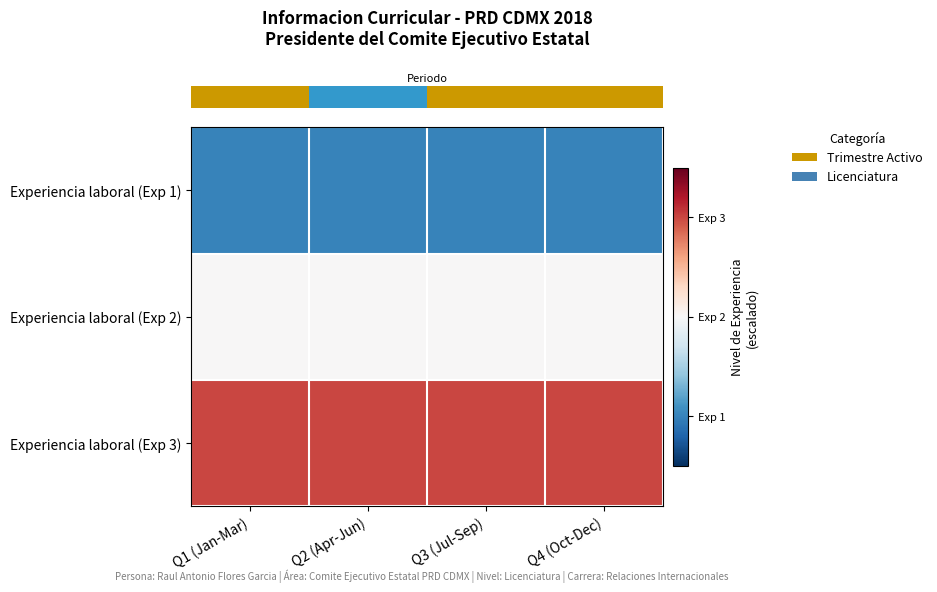

At how many categories does at least one series exceed 1?

4